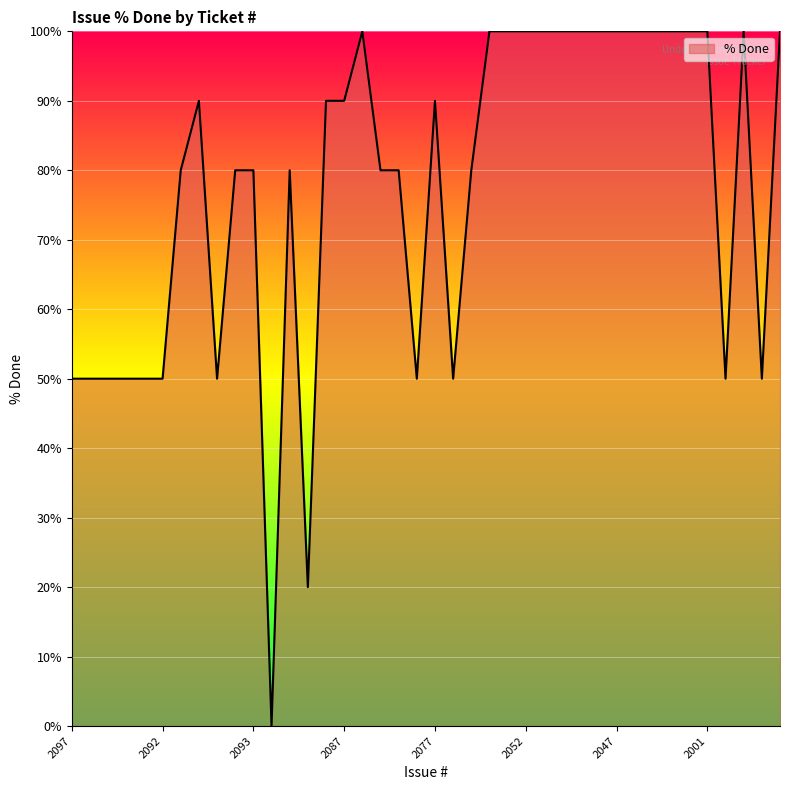

What is the difference between the maximum and minimum values?

100